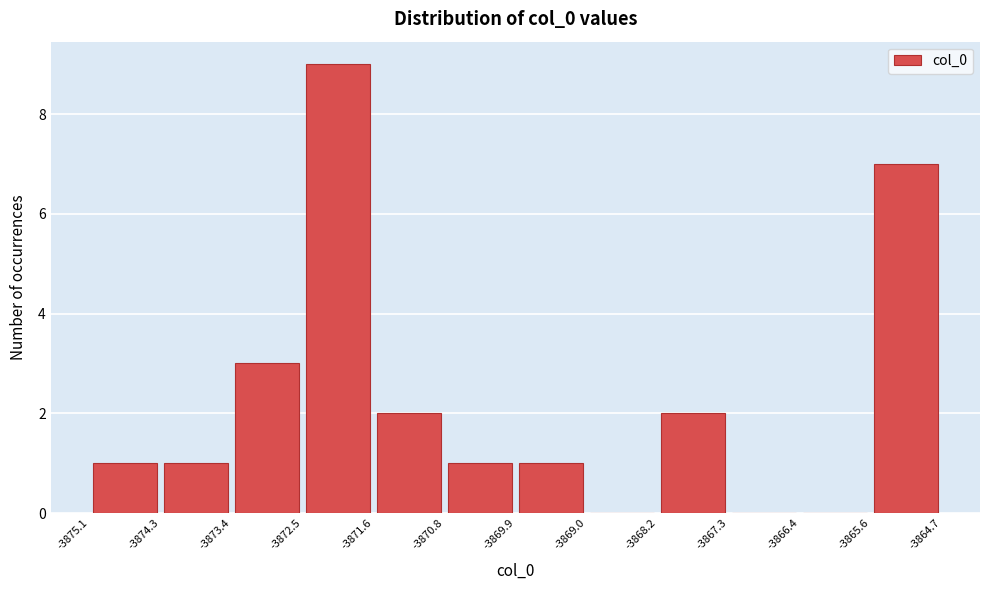

How tall is the bar that spans -3872.5 to -3871.6 on the x-axis? The values are not printed on the chart, so give them approximately, as read against the axis.

9